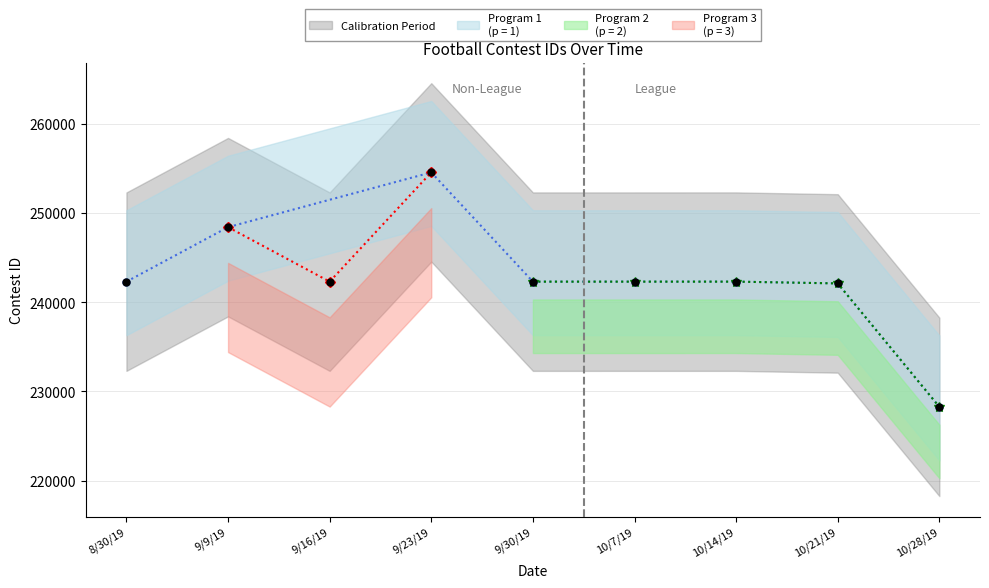

What is the value of the 1st point from the left?

242291